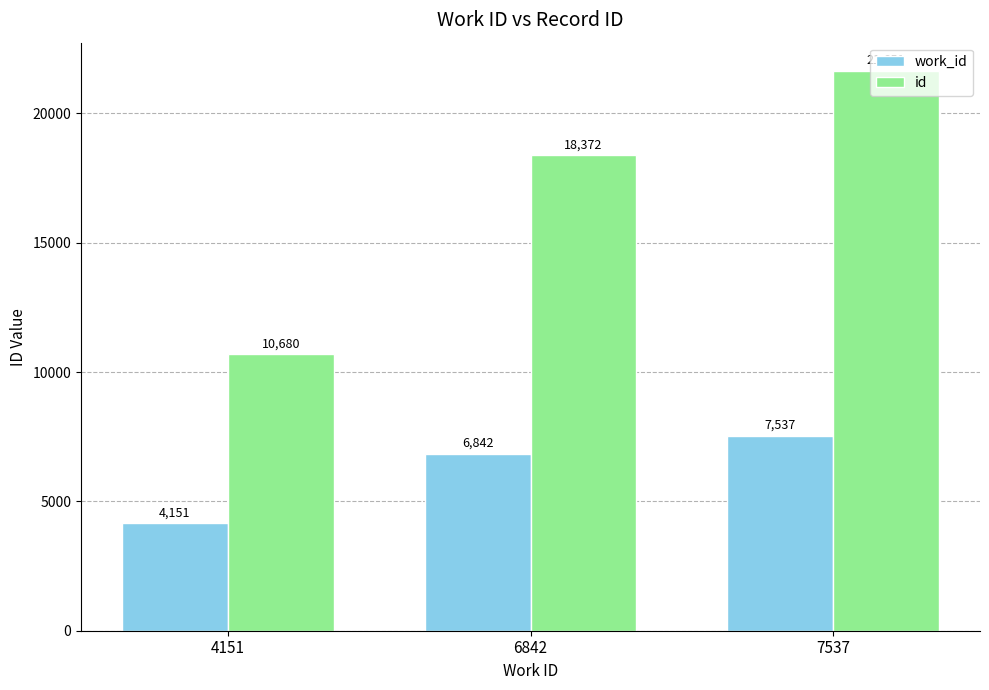

What are all the series names shown in the legend?

work_id, id